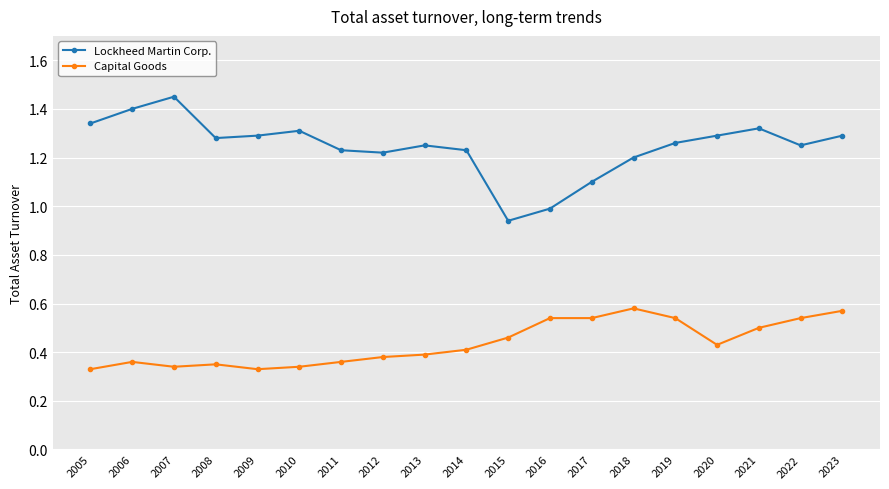

Does the chart display data point markers on the line(s)?

Yes